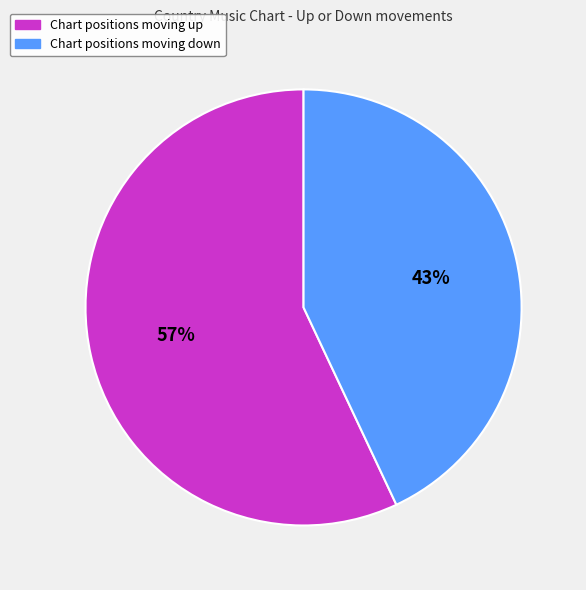

Does any single category account for the majority?

Yes